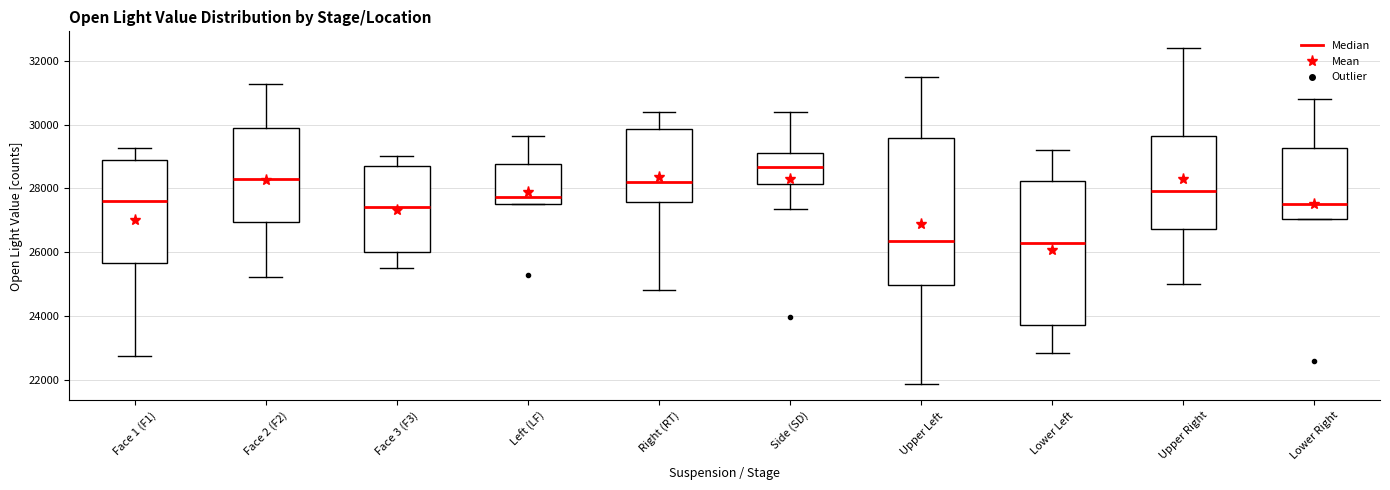

Which box's median line is the highest?

Side (SD)